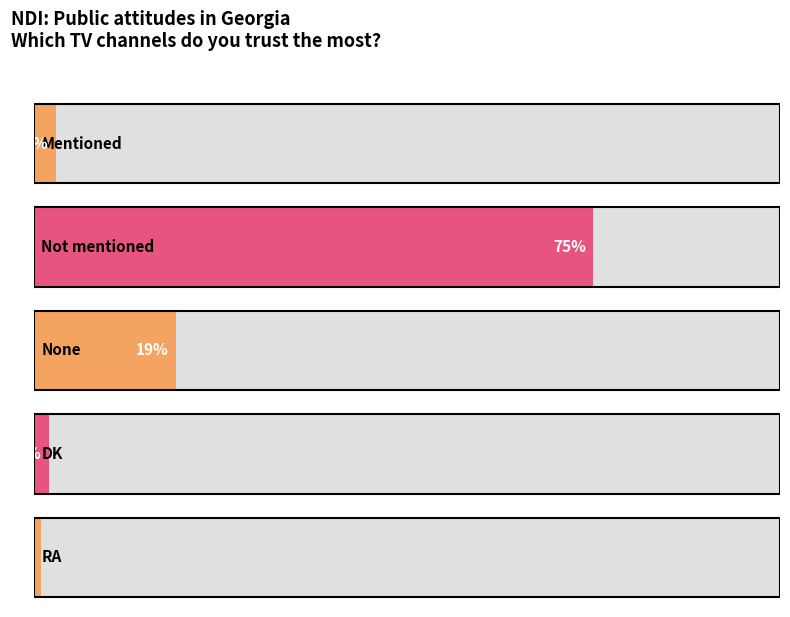

Reading left to right, transcribe all the data shown in this chart.

3	75	19	2	1